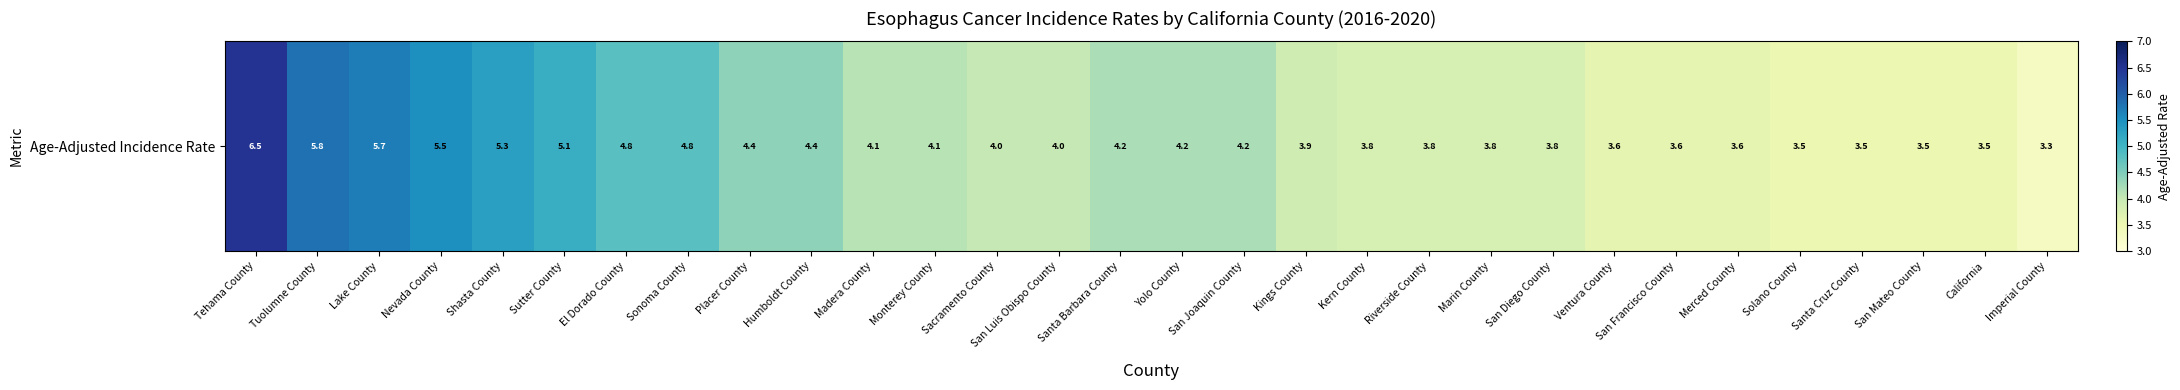

Which has a higher value, San Diego County or Riverside County?

San Diego County